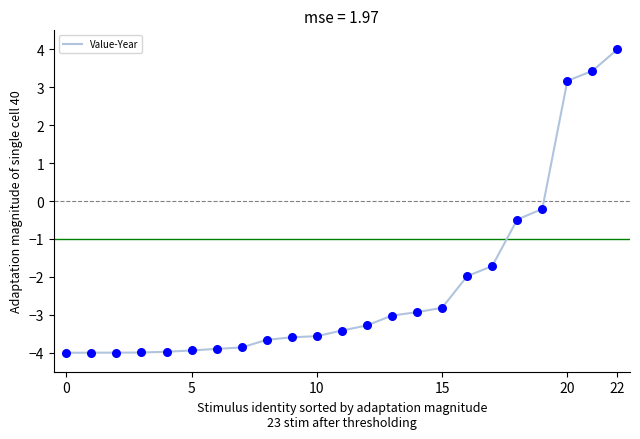

What is the greatest value displayed?

4.0